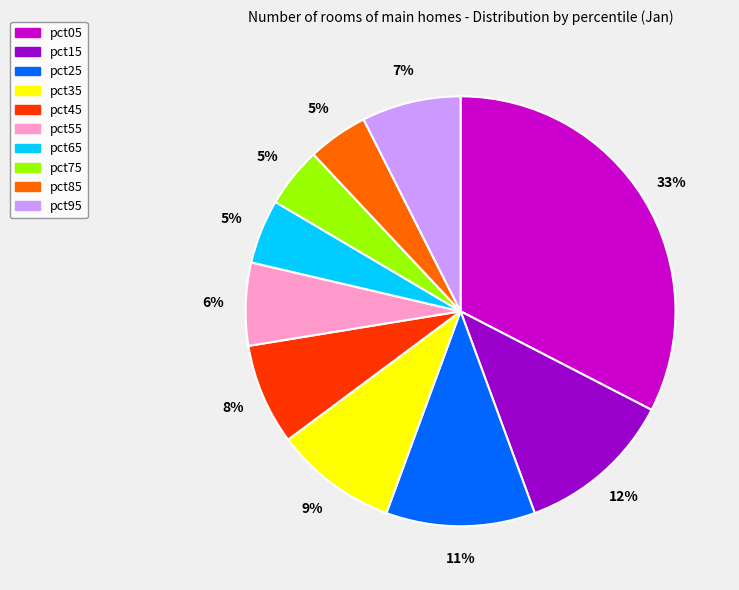

Which category has the biggest portion of the pie?

pct05